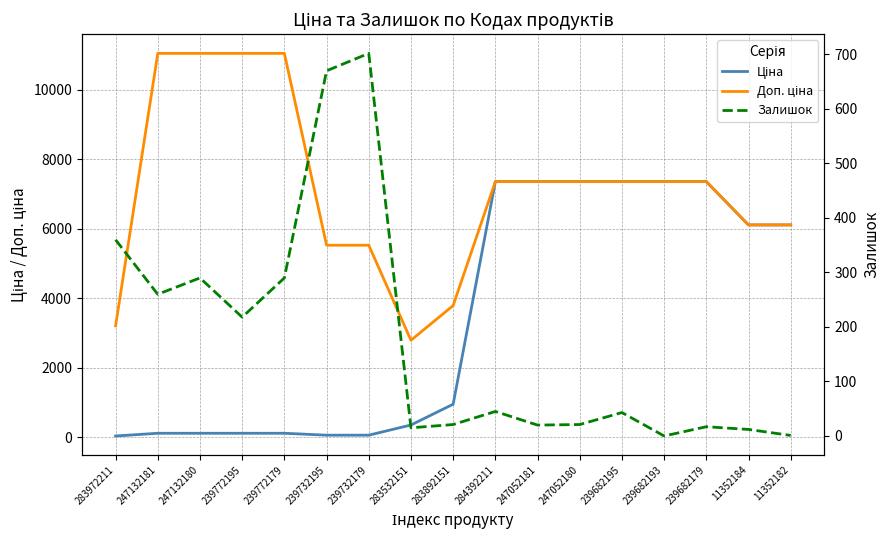

What value does the Залишок series have at 239682179?

17.0